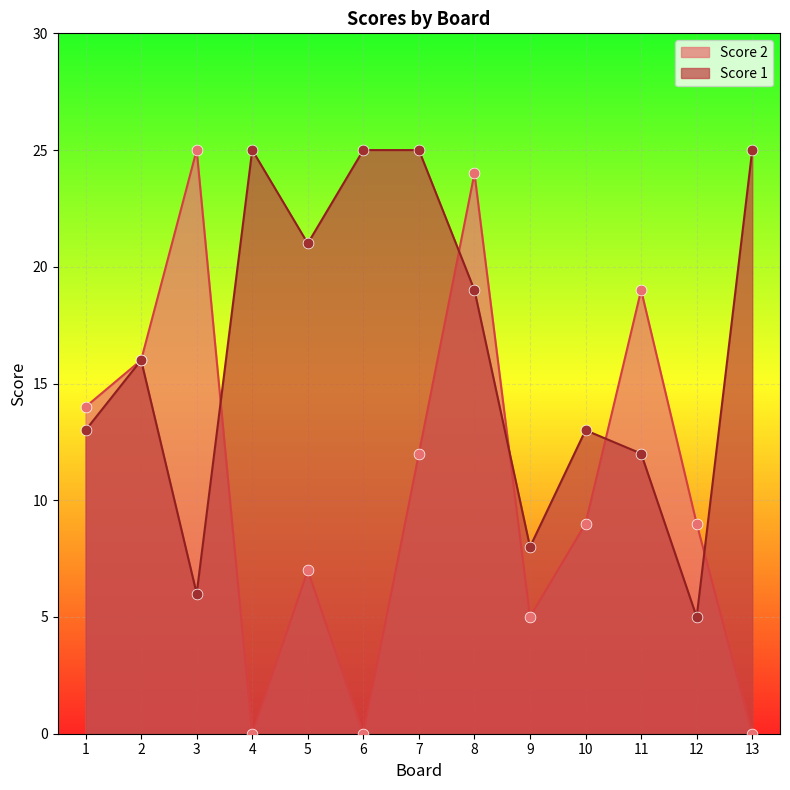

Which series contains the lowest Y value?

Score 2